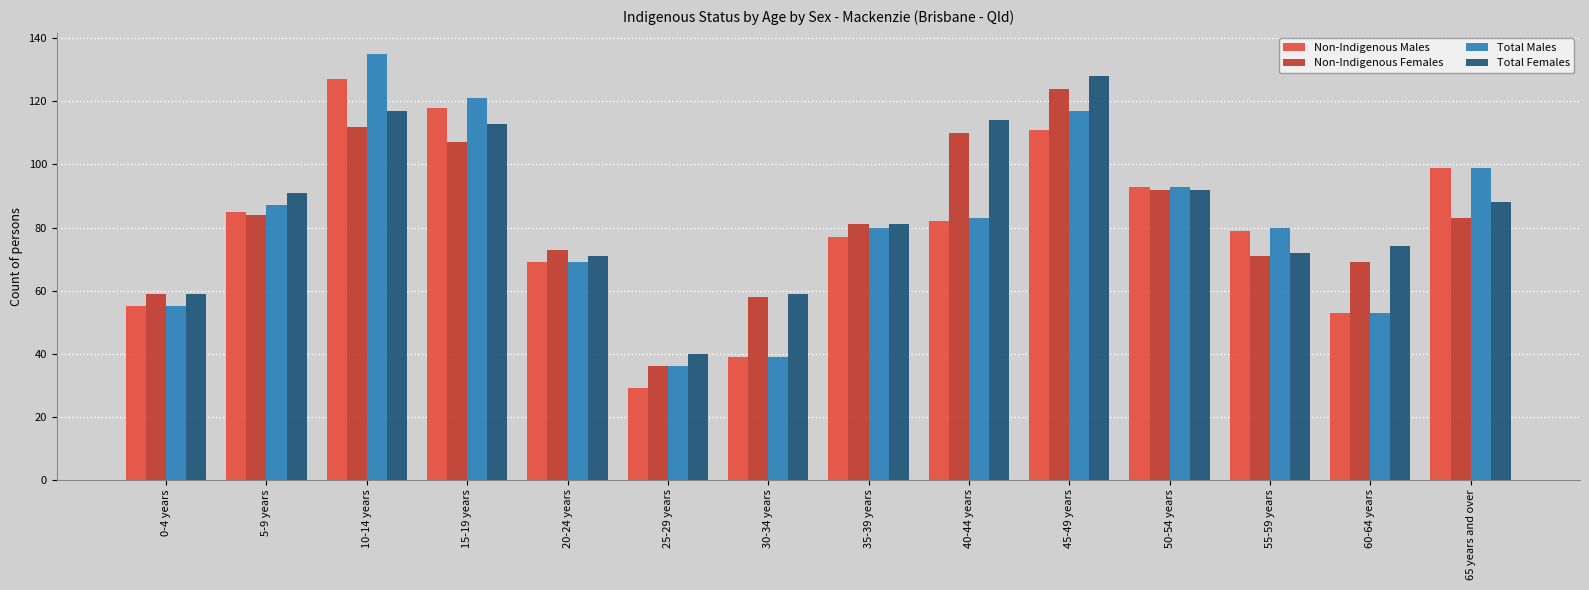

What is the sum of all Non-Indigenous Males values?

1116